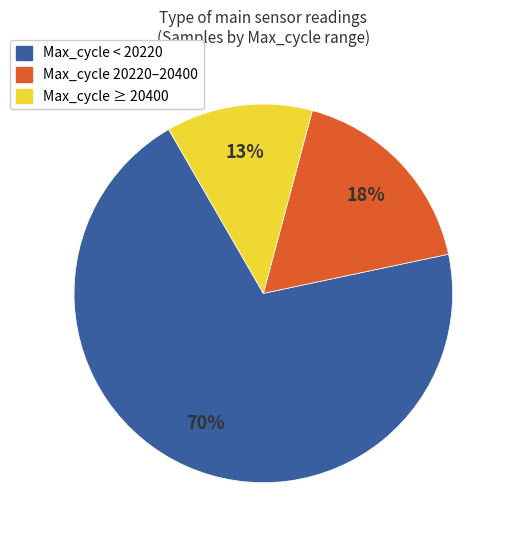

What is the largest slice in the pie chart?

Max_cycle < 20220